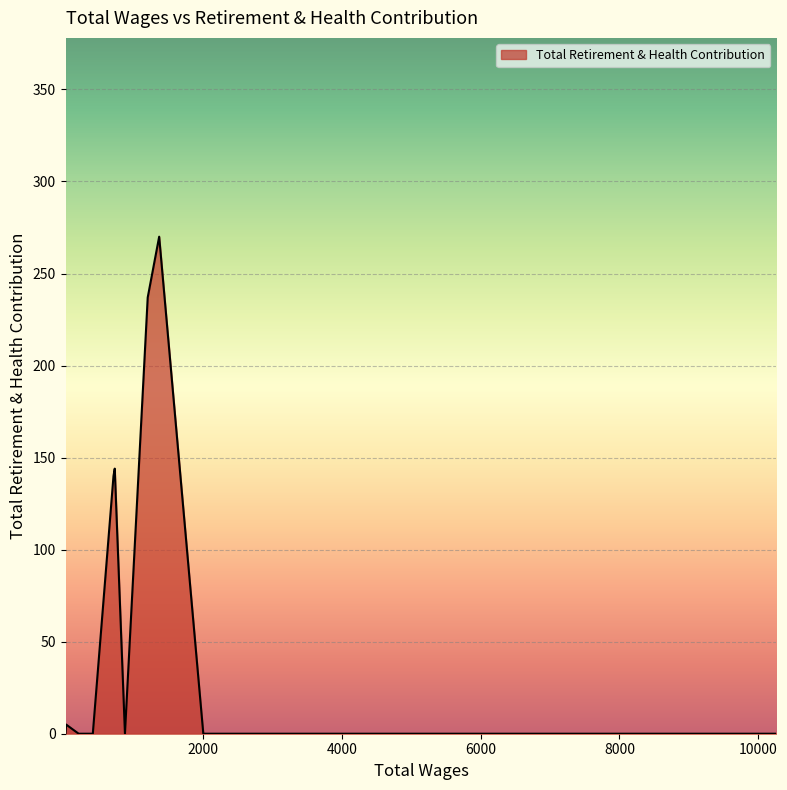

What is the average value?

42